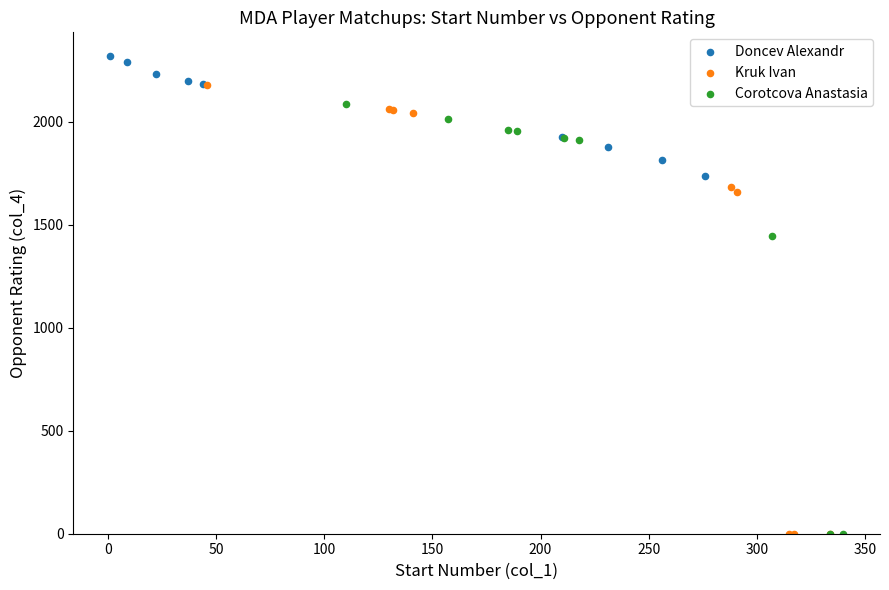

Which series reaches the maximum Y coordinate?

Doncev Alexandr